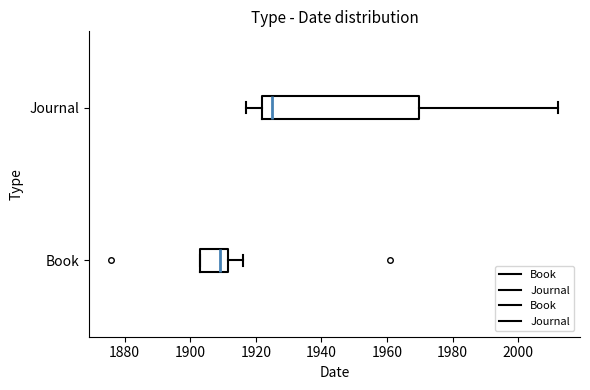

Reading bottom to top, transcribe this box plot: for each box, give where its median line is, the range the box spans, and where its two whiskers end, as read against the x-axis. The values are not printed on the chart, so give them approximately, as read against the axis.

Book: median 1910, box 1904 to 1912, whiskers 1904 to 1916
Journal: median 1926, box 1922 to 1970, whiskers 1918 to 2012